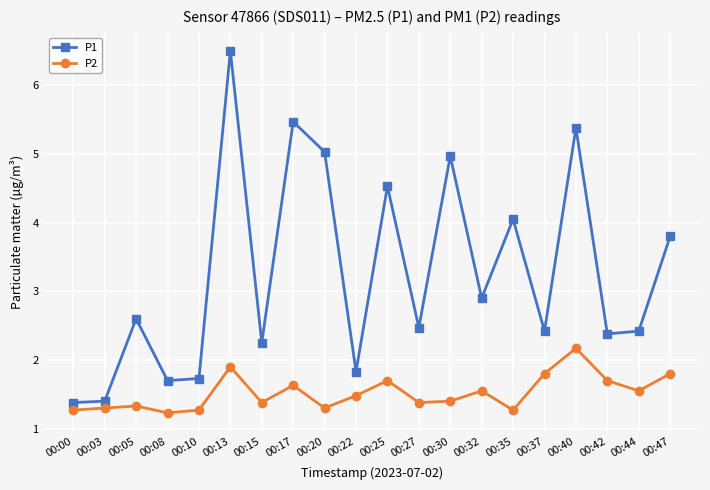

Is the value of P2 at 00:17 greater than the value of P1 at 00:10?

No